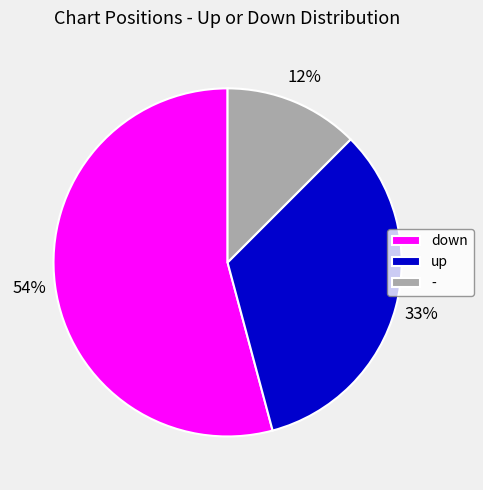

How many segments does this pie chart have?

3